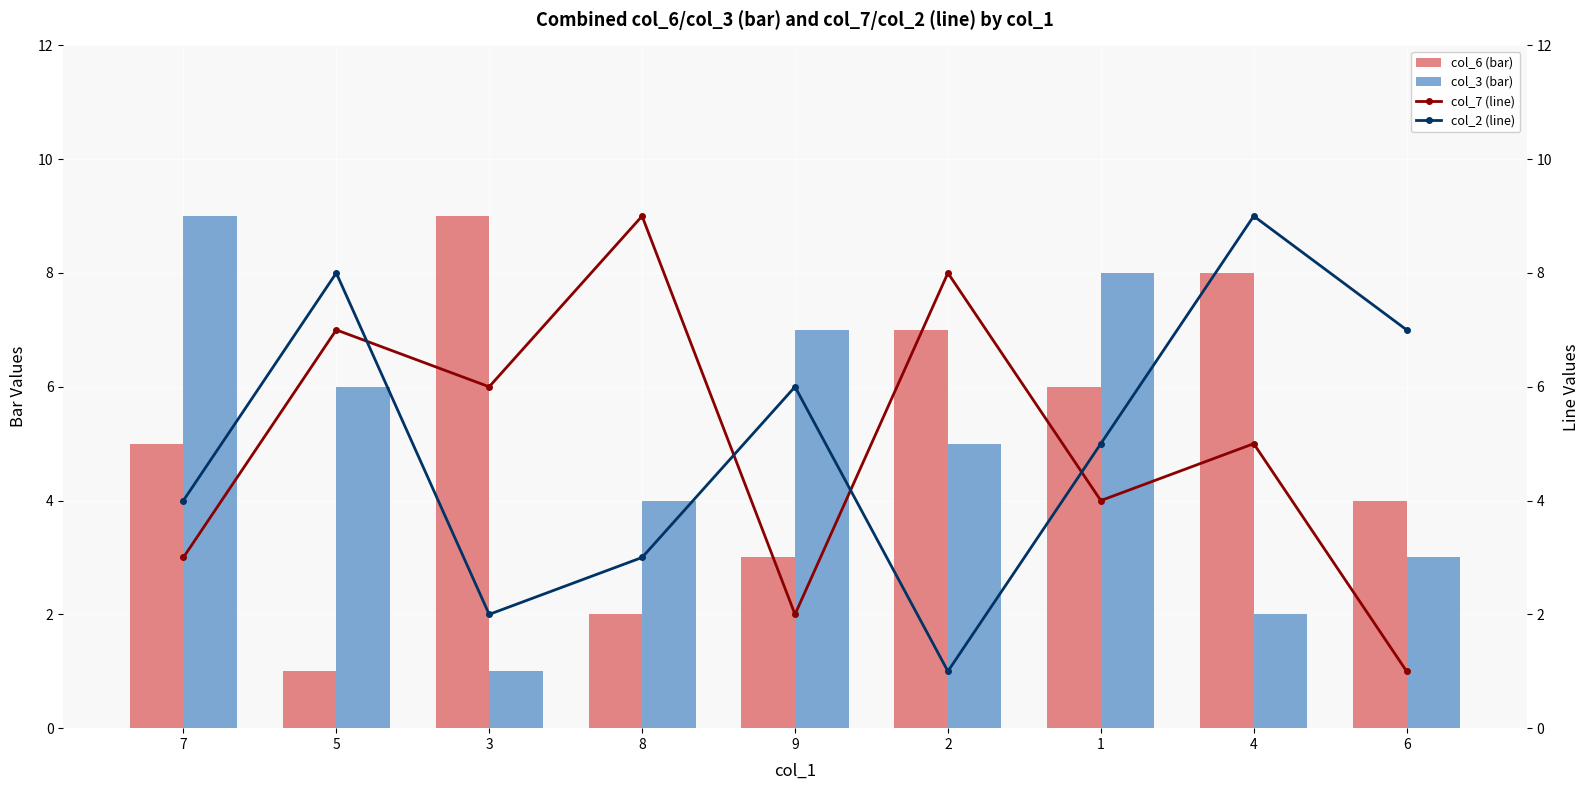

Where does the col_7 (line) series first go above 5?

5